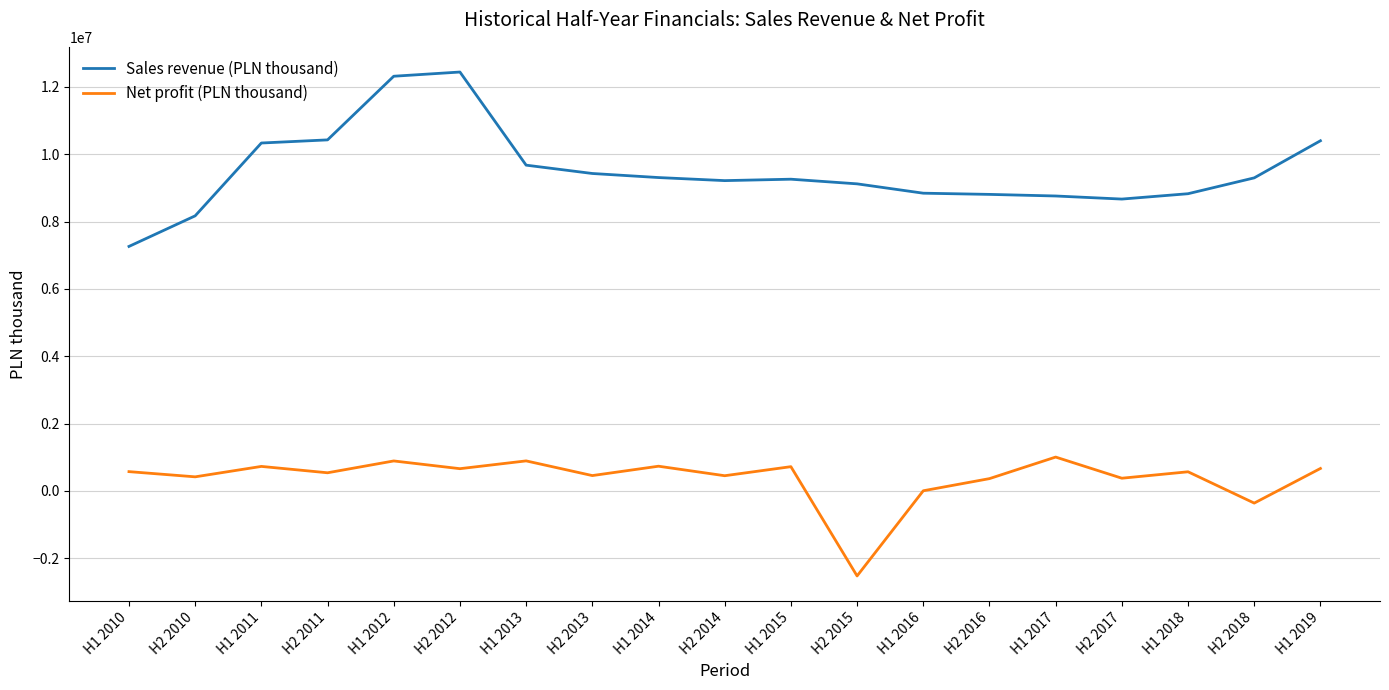

What position from the left is H2 2011?

4